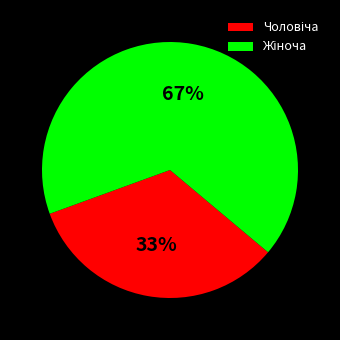

Is there a majority slice in this chart?

Yes